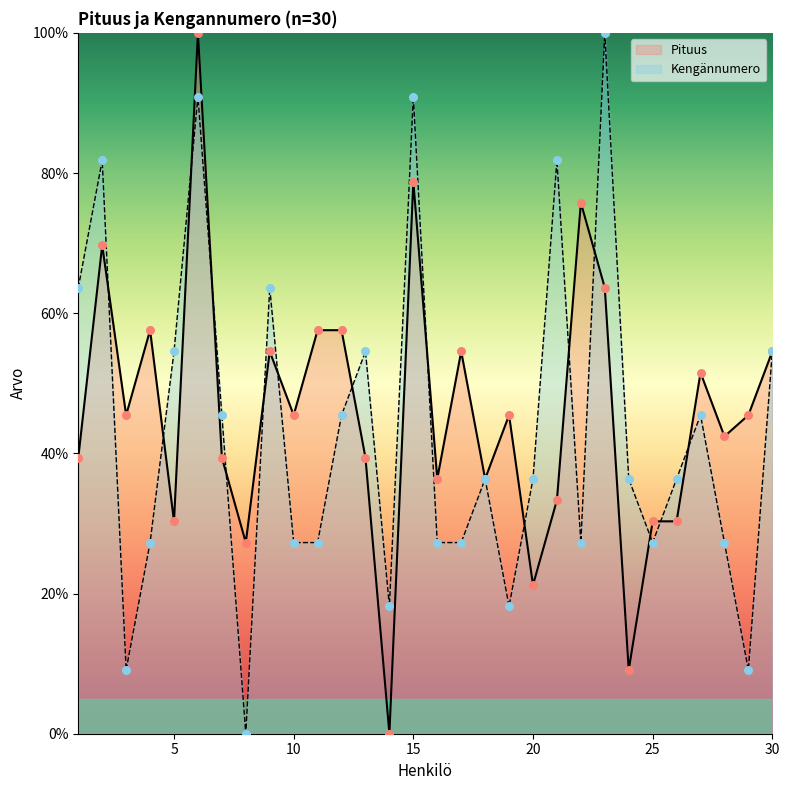

Which series reaches the maximum Y coordinate?

Pituus